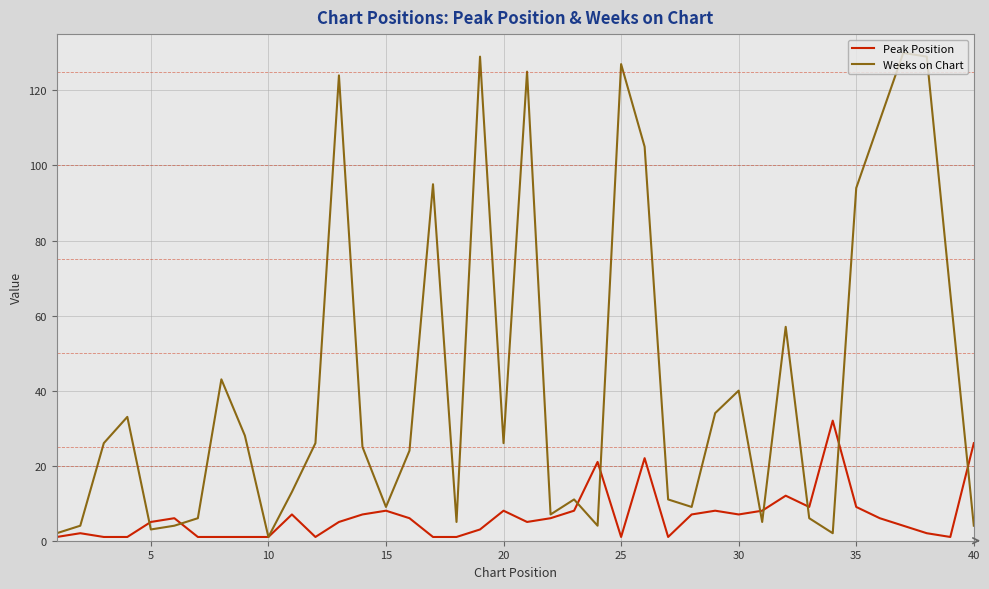

After their last crossing, which series has the higher values: Weeks on Chart or Peak Position?

Peak Position